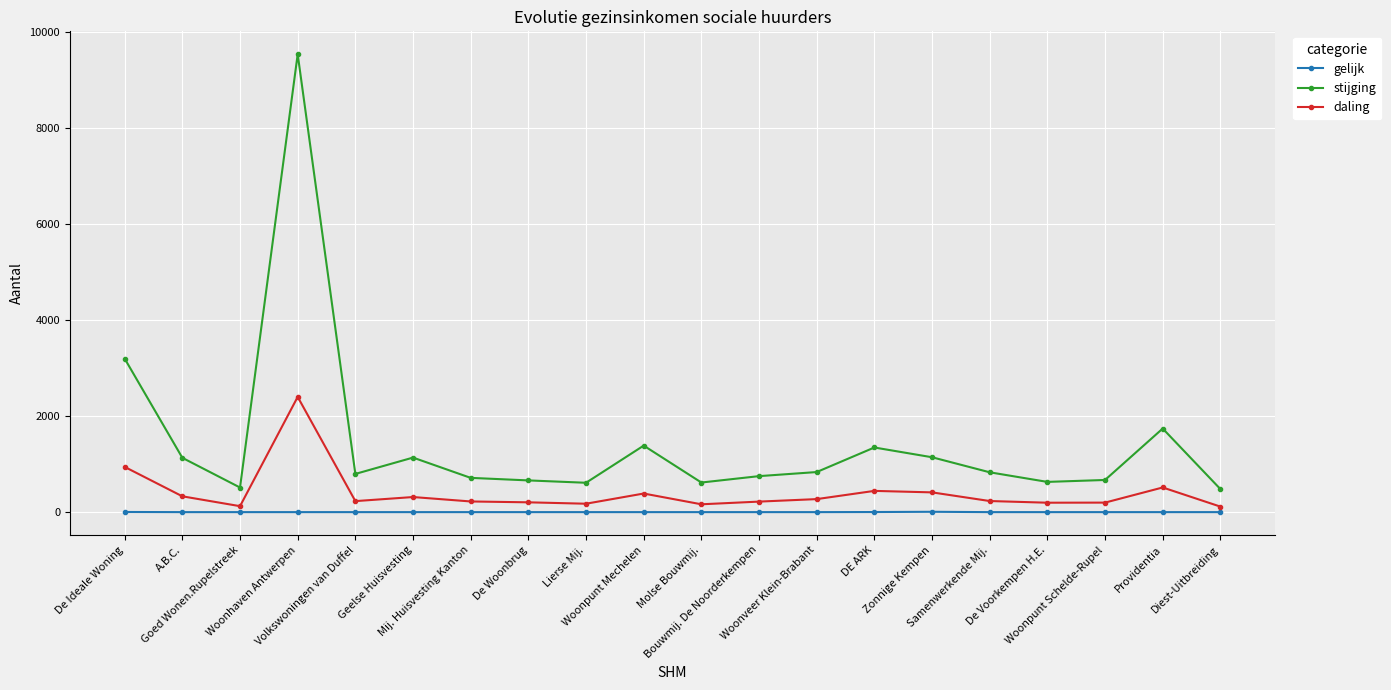

Between Lierse Mij. and Zonnige Kempen, which series saw the biggest shift?

stijging